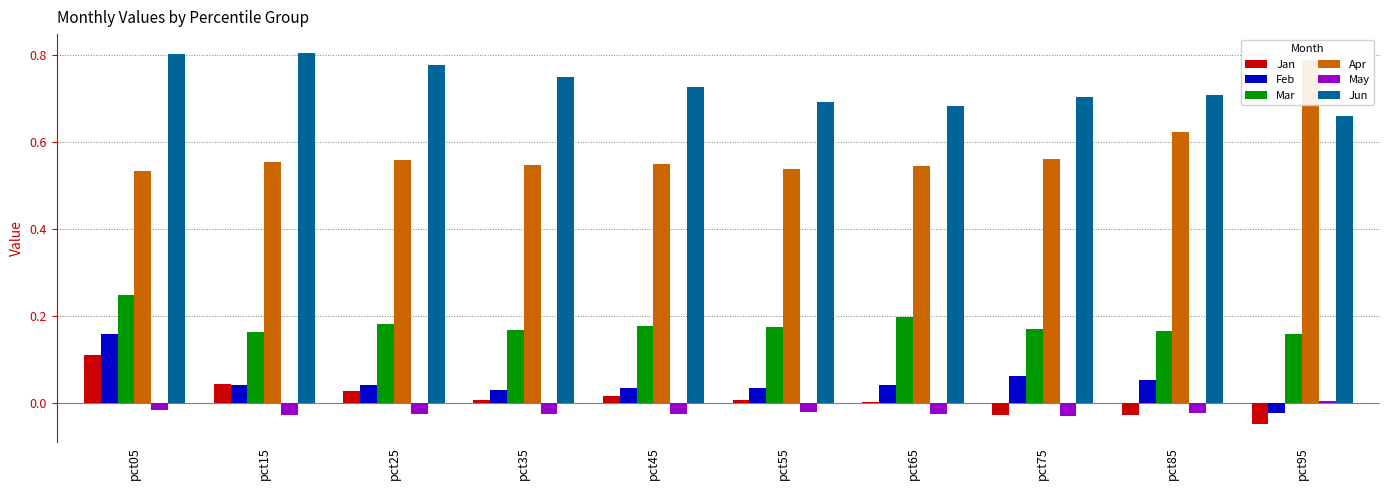

How many groups of bars are there?

10